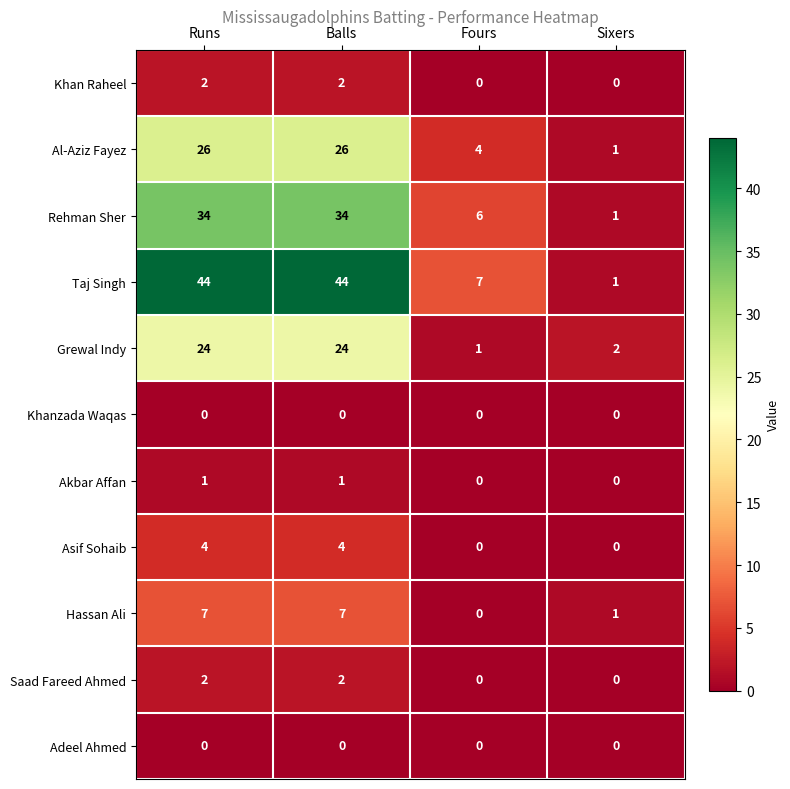

Which series has the largest total across all categories?

Taj Singh